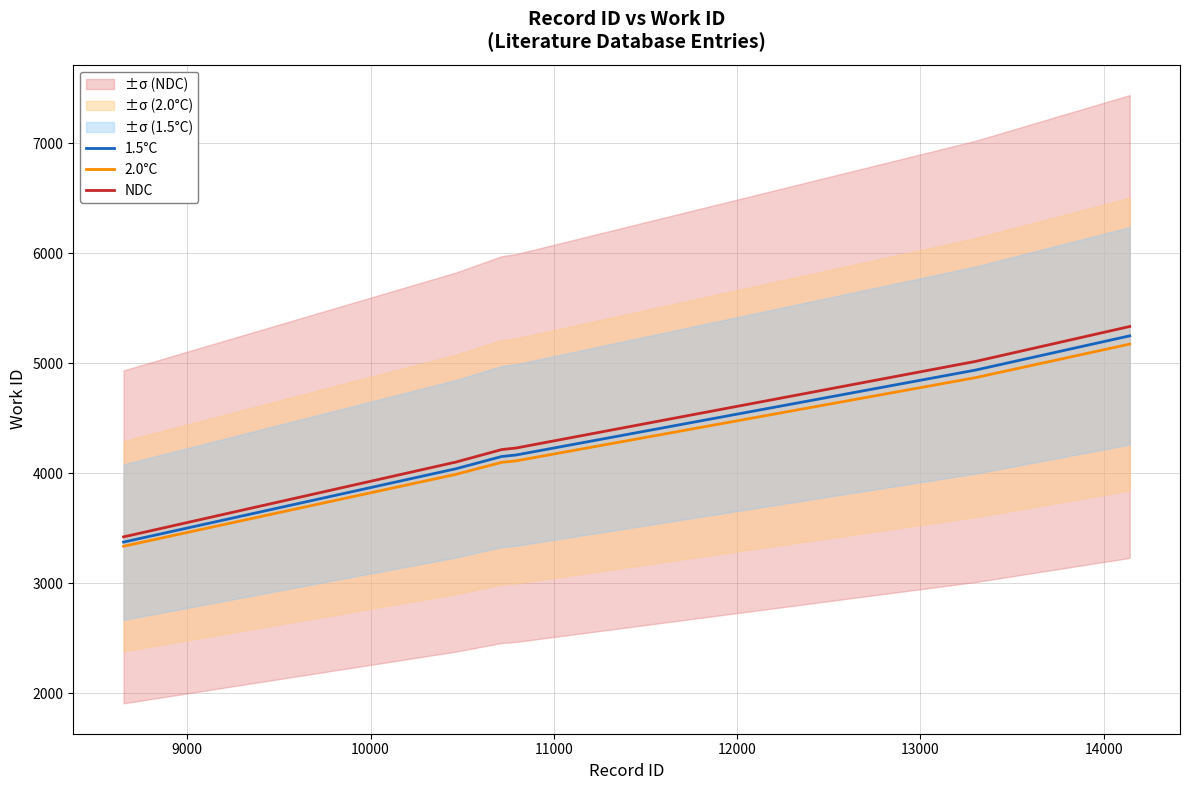

What is the lowest value of the NDC series?

3422.5